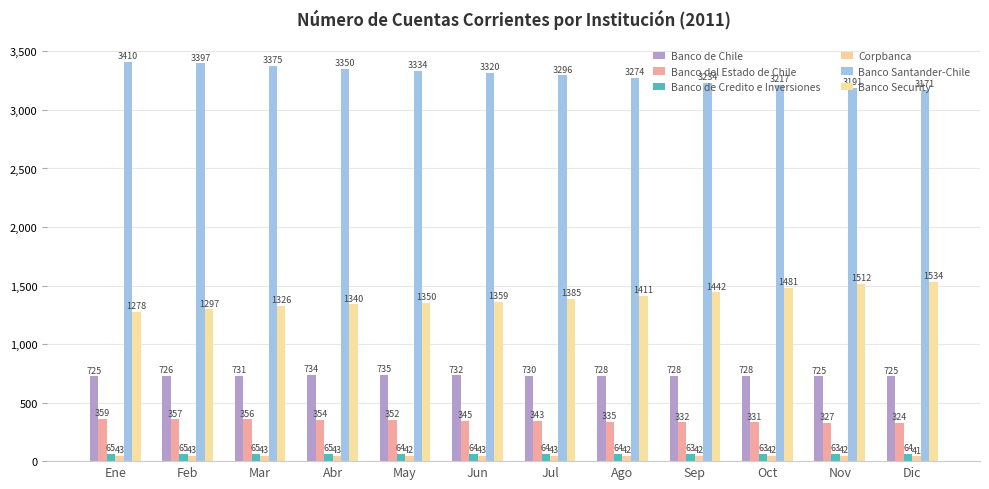

Reading left to right, list all the values displayed in this chart.

Banco de Chile: 725	726	731	734	735	732	730	728	728	728	725	725
Banco del Estado de Chile: 359	357	356	354	352	345	343	335	332	331	327	324
Banco de Credito e Inversiones: 65	65	65	65	64	64	64	64	63	63	63	64
Corpbanca: 43	43	43	43	42	43	43	42	42	42	42	41
Banco Santander-Chile: 3410	3397	3375	3350	3334	3320	3296	3274	3234	3217	3191	3171
Banco Security: 1278	1297	1326	1340	1350	1359	1385	1411	1442	1481	1512	1534